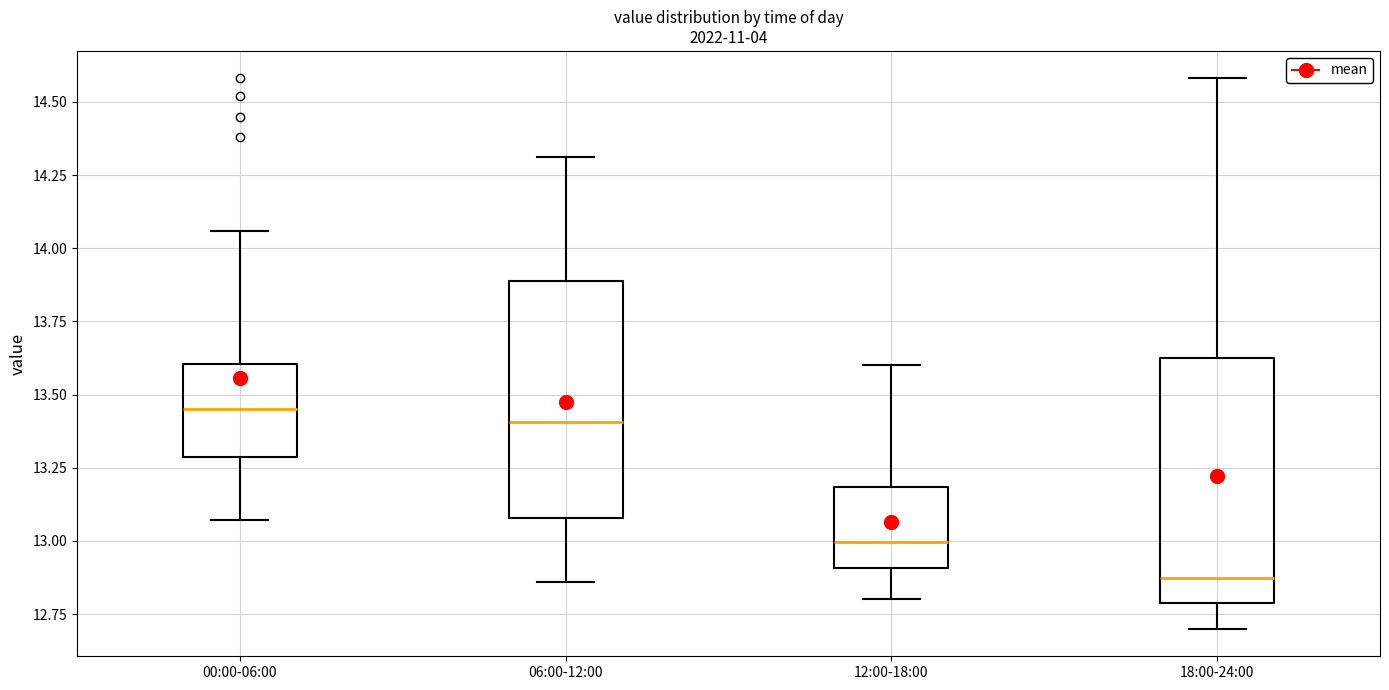

Where does the upper whisker of the box for 12:00-18:00 end on the y-axis? The values are not printed on the chart, so give them approximately, as read against the axis.

13.60